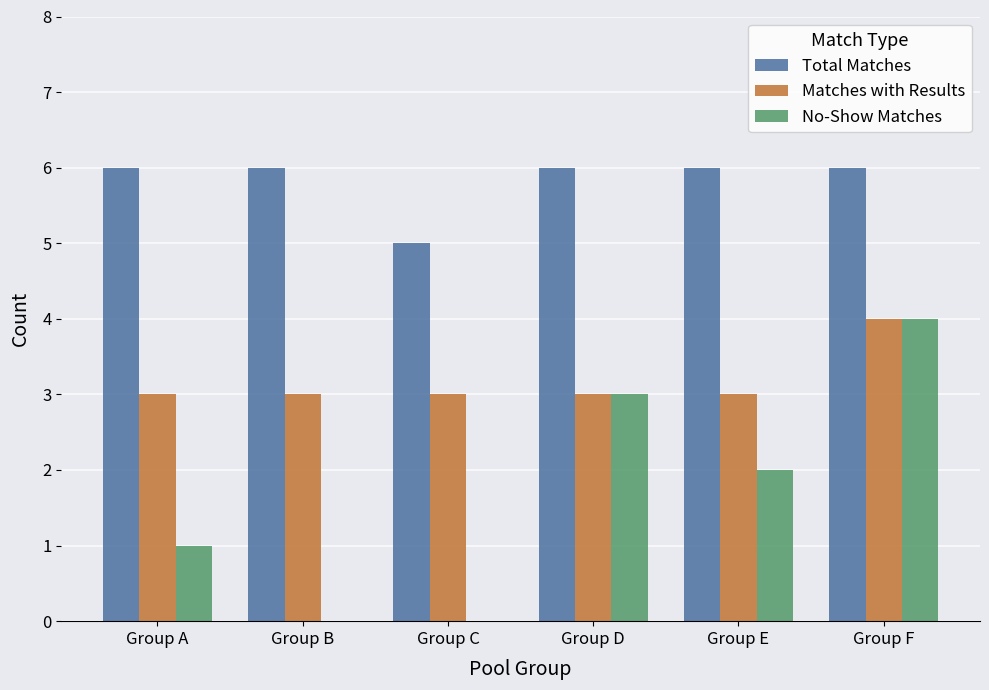

Reading left to right, extract all data points from this chart.

Total Matches: 6	6	5	6	6	6
Matches with Results: 3	3	3	3	3	4
No-Show Matches: 1	0	0	3	2	4